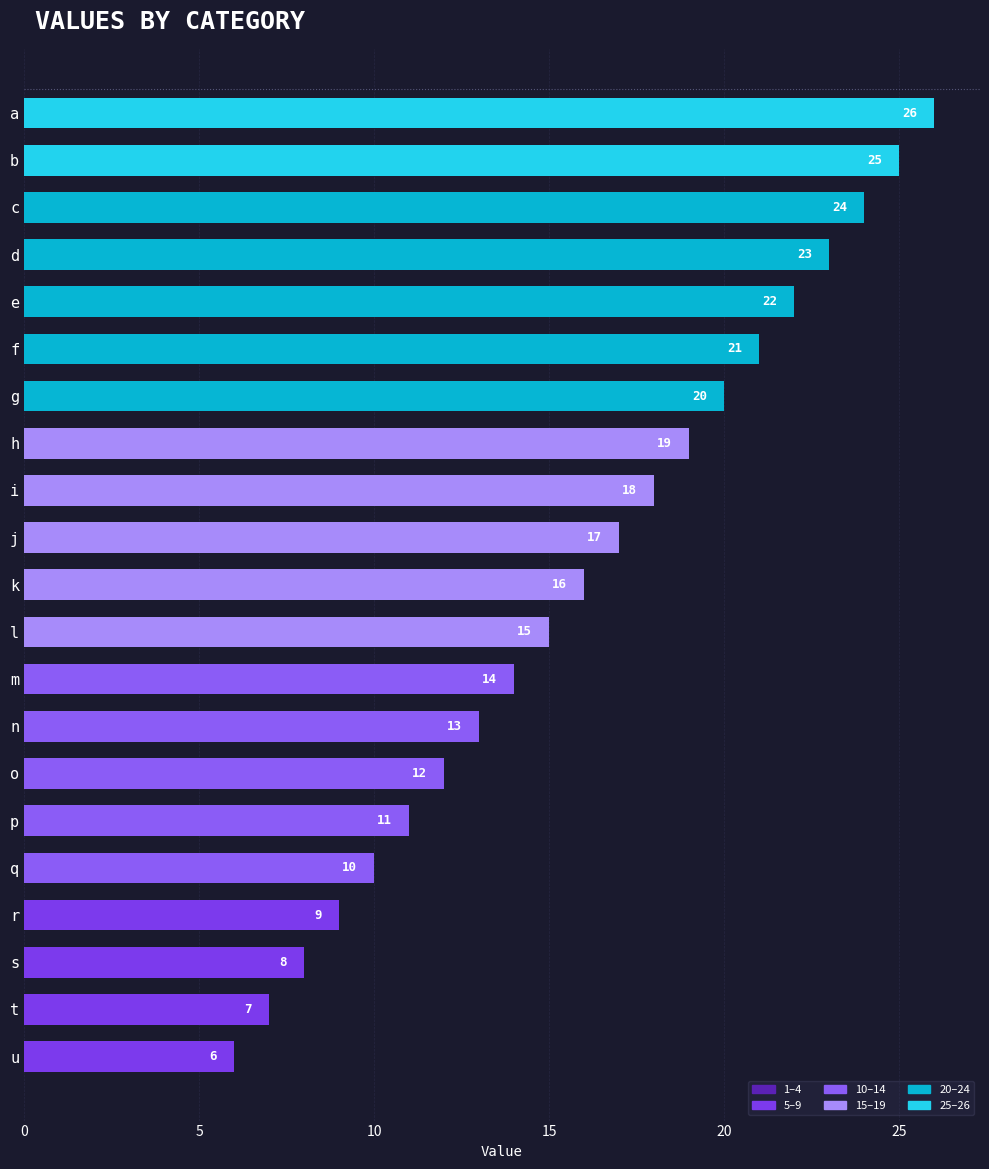

What is the change in value from e to o?

-10